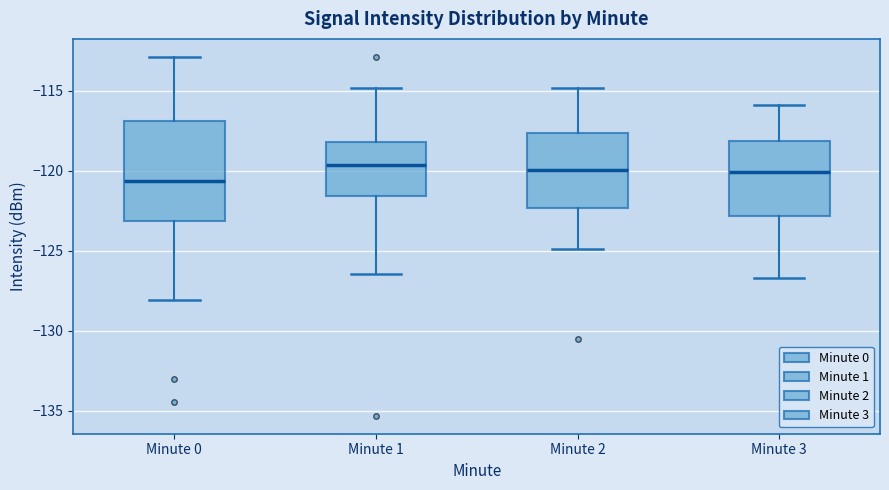

Where is the upper edge of the box for Minute 3 on the y-axis? The values are not printed on the chart, so give them approximately, as read against the axis.

-118.0